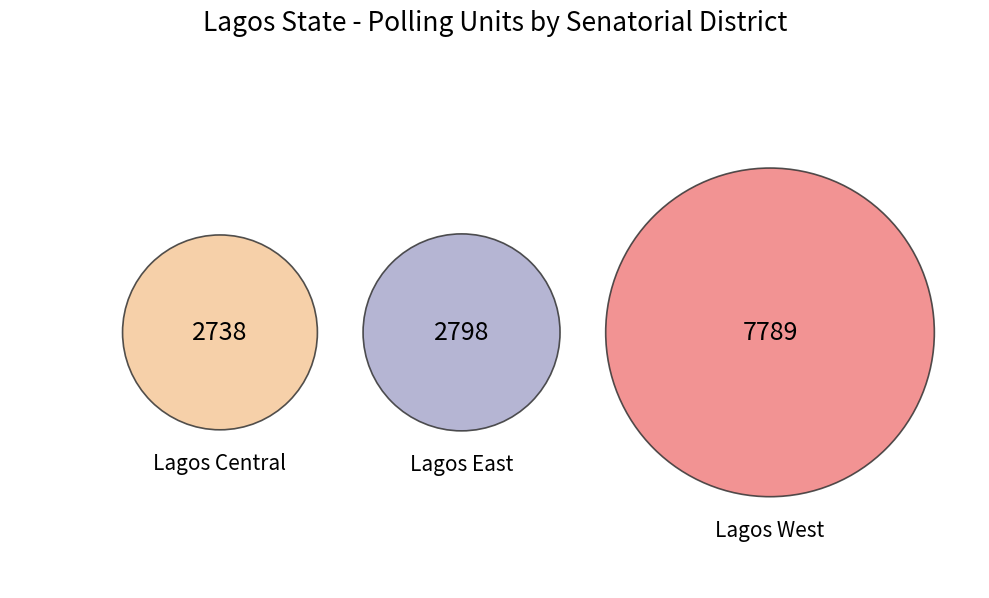

Is it true that Lagos Central is 21% of the pie?

True